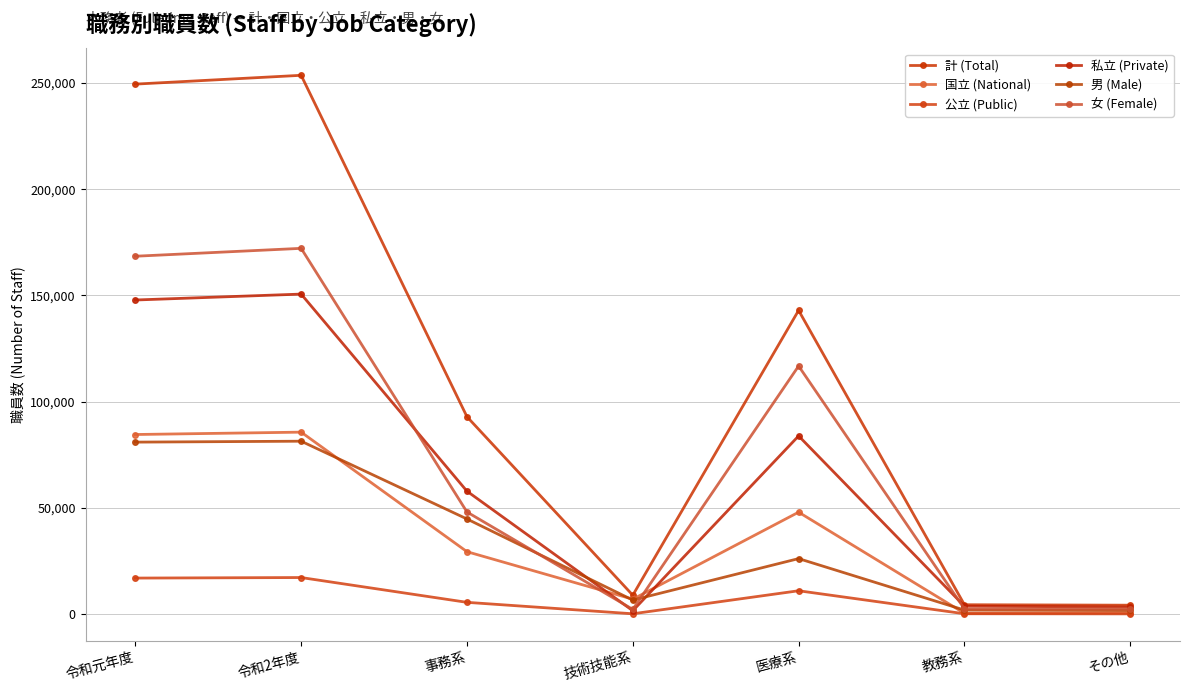

Reading left to right, transcribe all the data shown in this chart.

計 (Total): 249345	253491	92894	8949	142920	4471	4257
国立 (National): 84535	85647	29419	7075	48005	443	705
公立 (Public): 17010	17262	5598	216	11044	230	174
私立 (Private): 147800	150582	57877	1658	83871	3798	3378
男 (Male): 80956	81390	44809	6667	26168	1953	1793
女 (Female): 168389	172101	48085	2282	116752	2518	2464